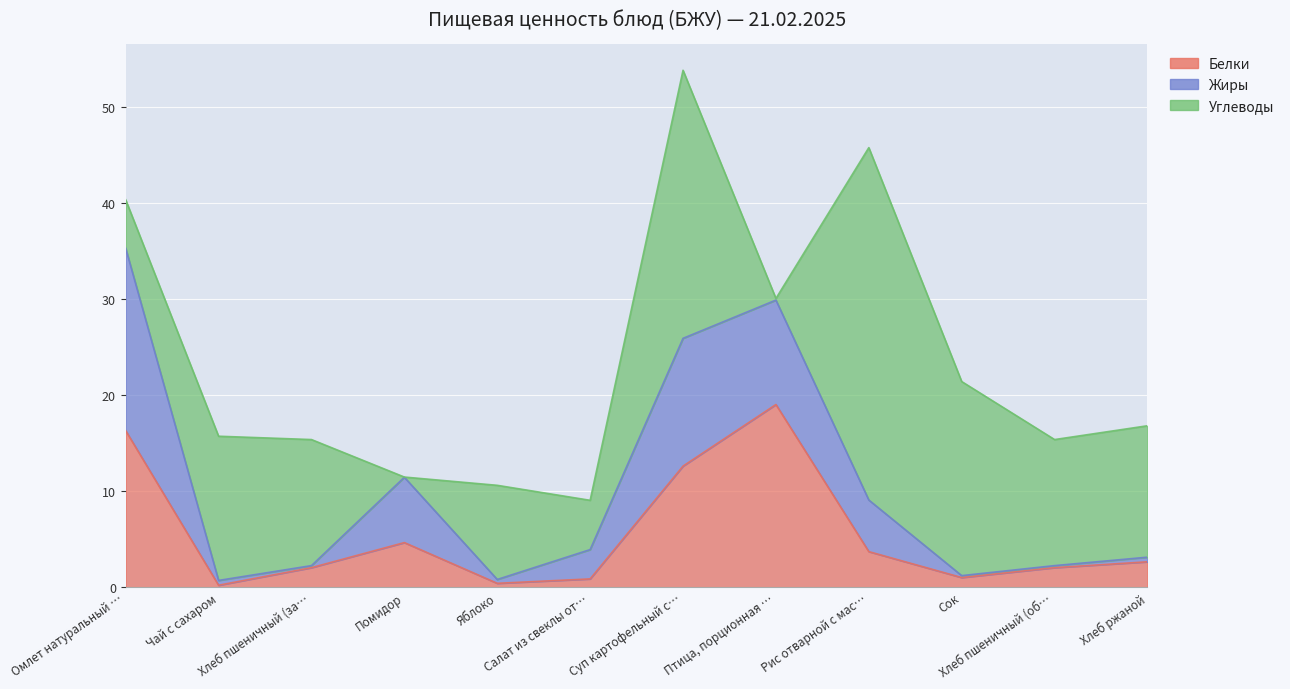

Which series has the largest total across all categories?

Углеводы